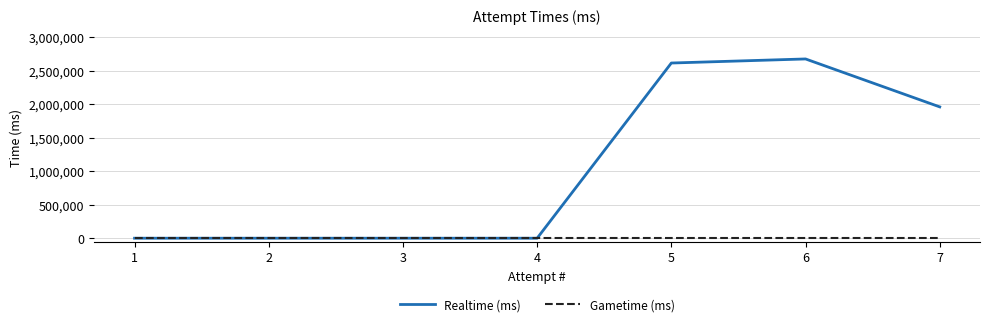

Rank the series by their average value, from highest to lowest.

Realtime (ms), Gametime (ms)